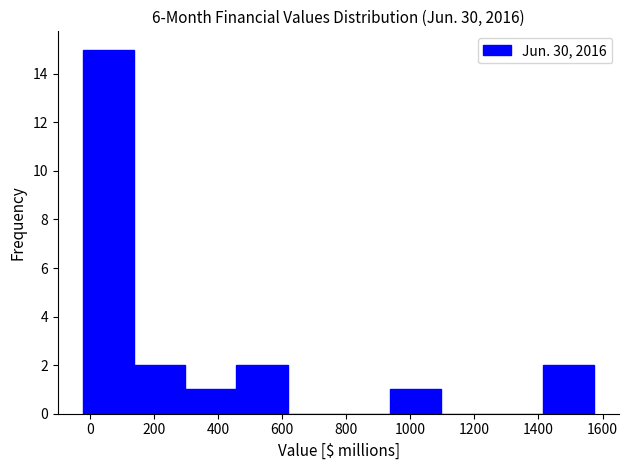

How tall is the bar that spans -20 to 140 on the x-axis? Neither the bar edges nor the heights are printed on the chart, so give them approximately, as read against the axes.

15